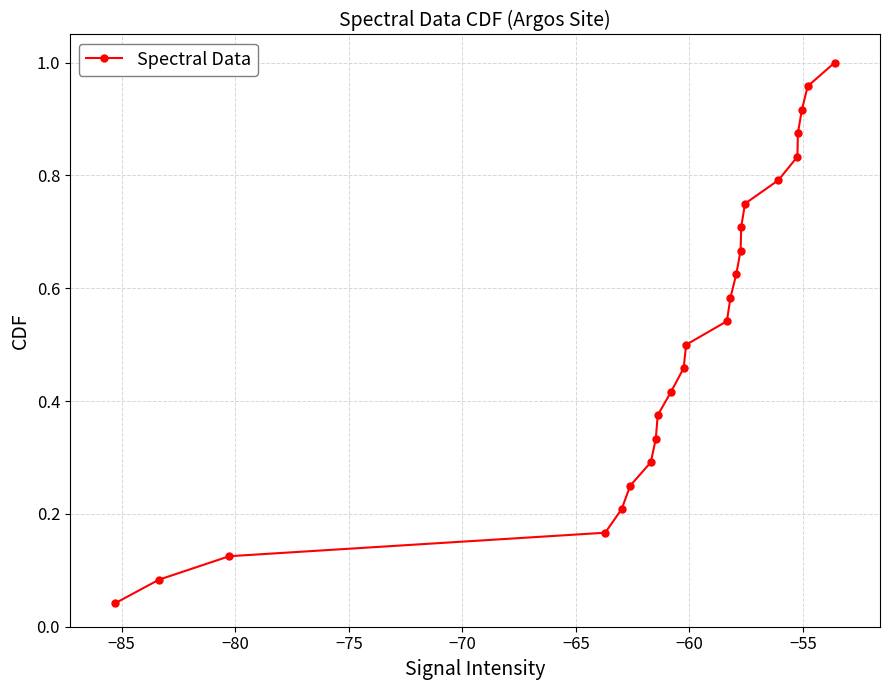

True or false: there are more than 1 points higher than both neighbors.

False